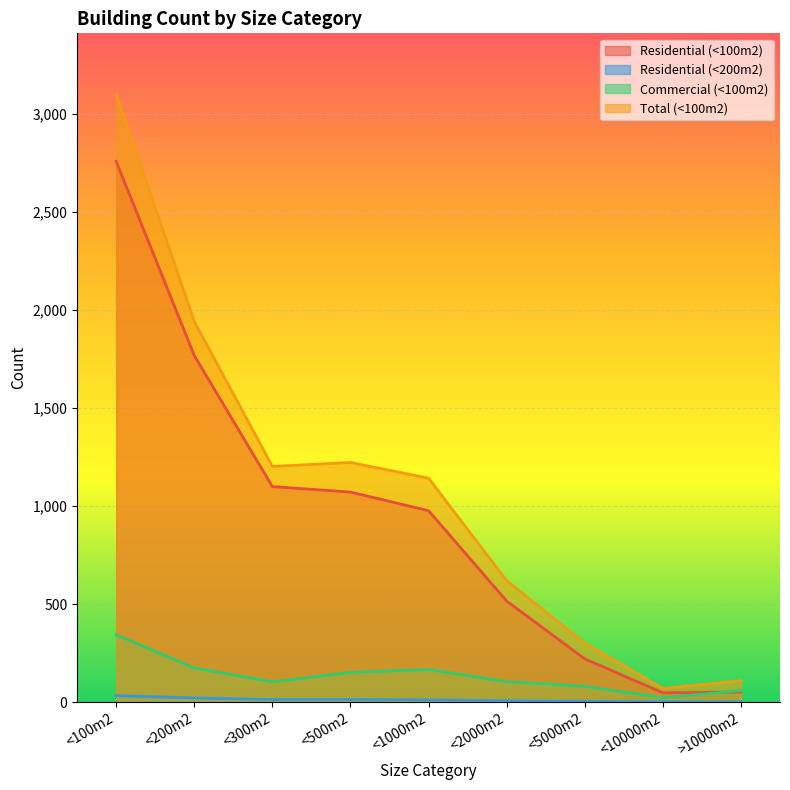

At <10000m2, list the series in order from smallest to largest.

Residential (<200m2), Commercial (<100m2), Residential (<100m2), Total (<100m2)